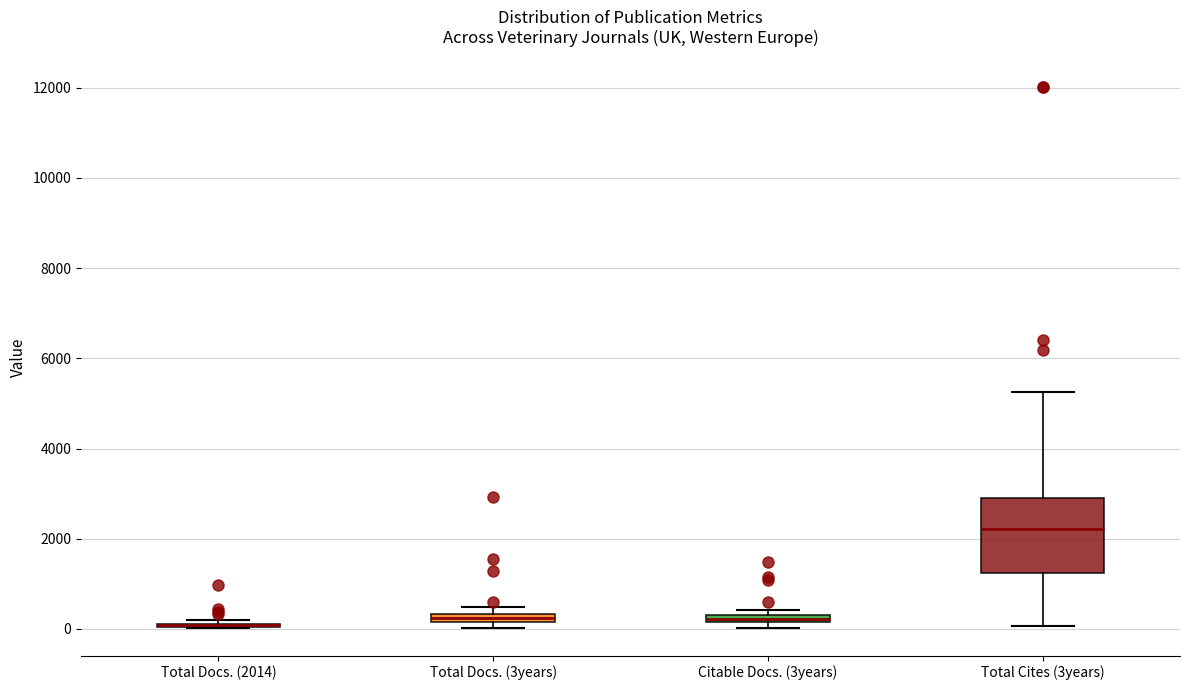

Comparing the boxes themselves (not the whiskers), which one is the tallest?

Total Cites (3years)